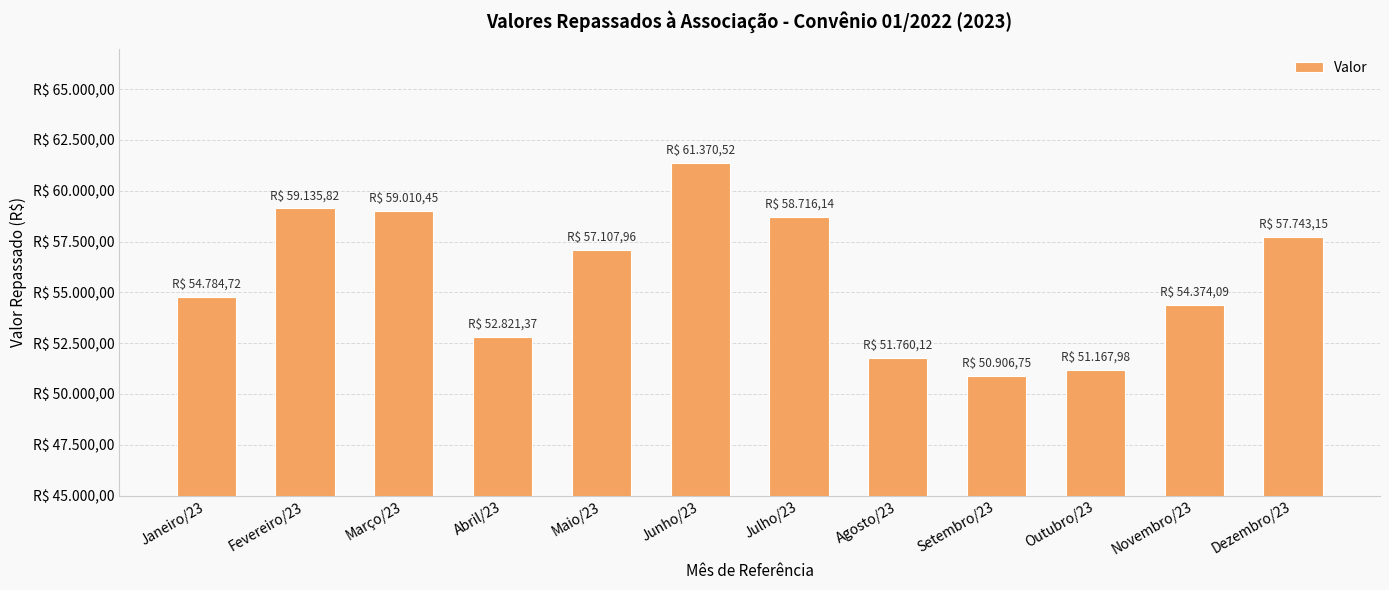

Are the bars horizontal?

No